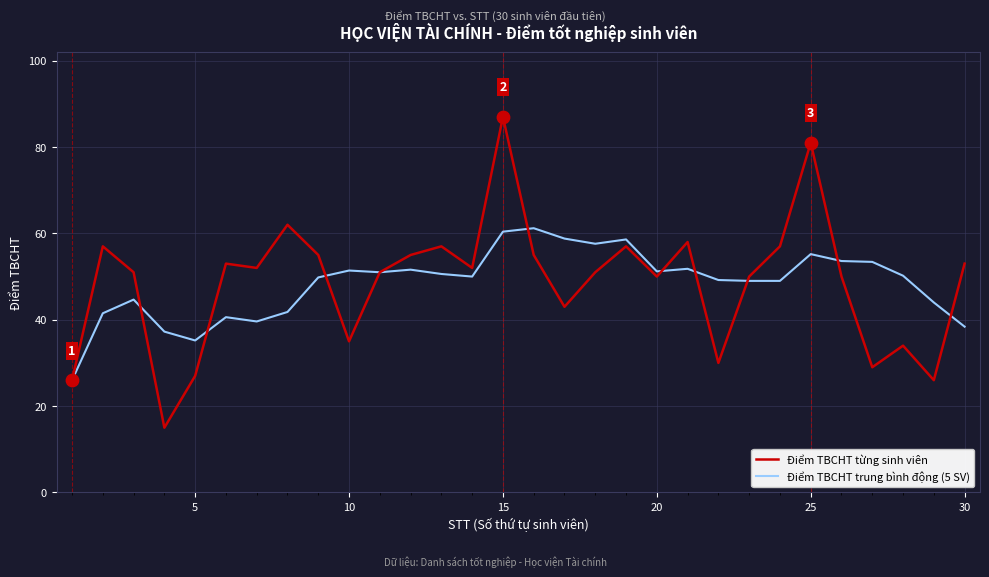

Rank the series by their maximum value, from lowest to highest.

Điểm TBCHT trung bình động (5 SV), Điểm TBCHT từng sinh viên